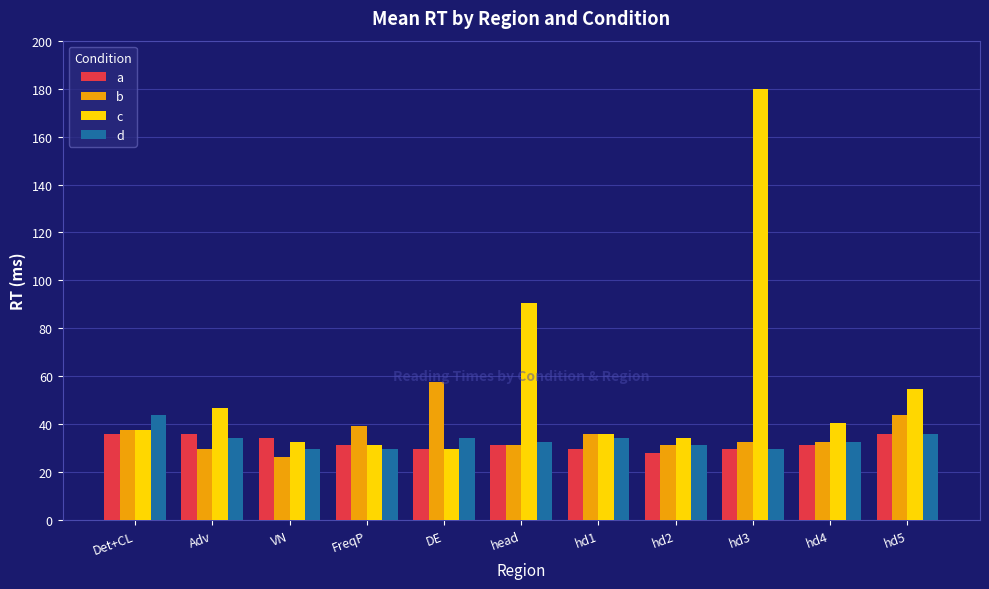

At which category is the sum across all series the highest?

hd3